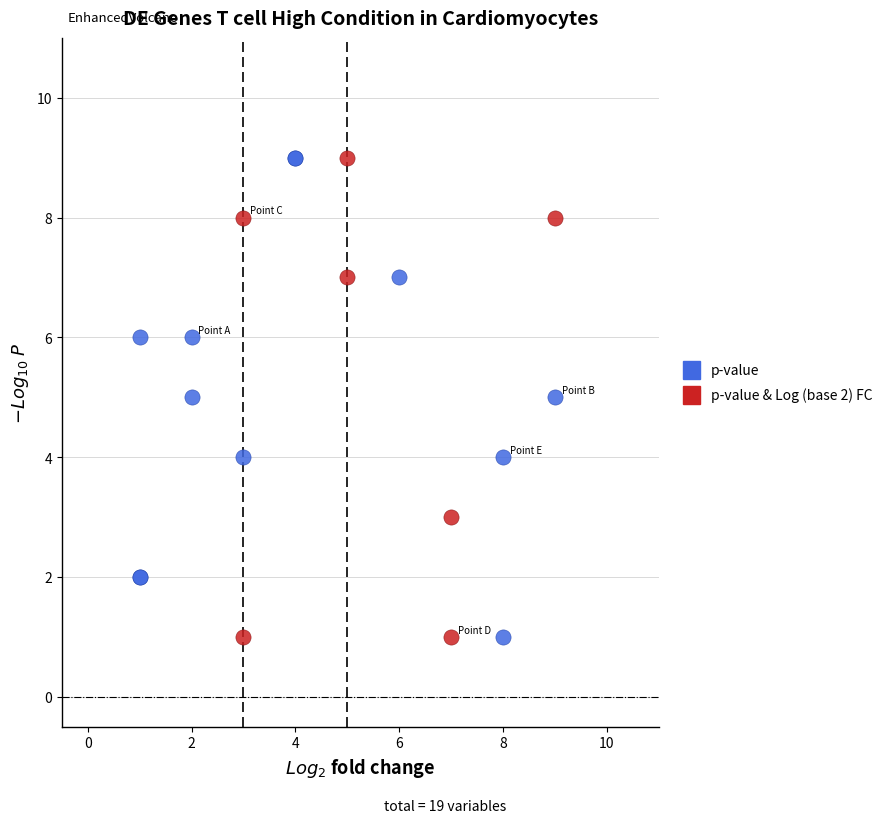

What are all the series names shown in the legend?

p-value, p-value & Log (base 2) FC